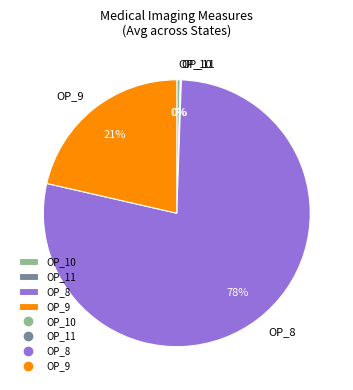

To the nearest percent, what is the average slice percentage?

25%